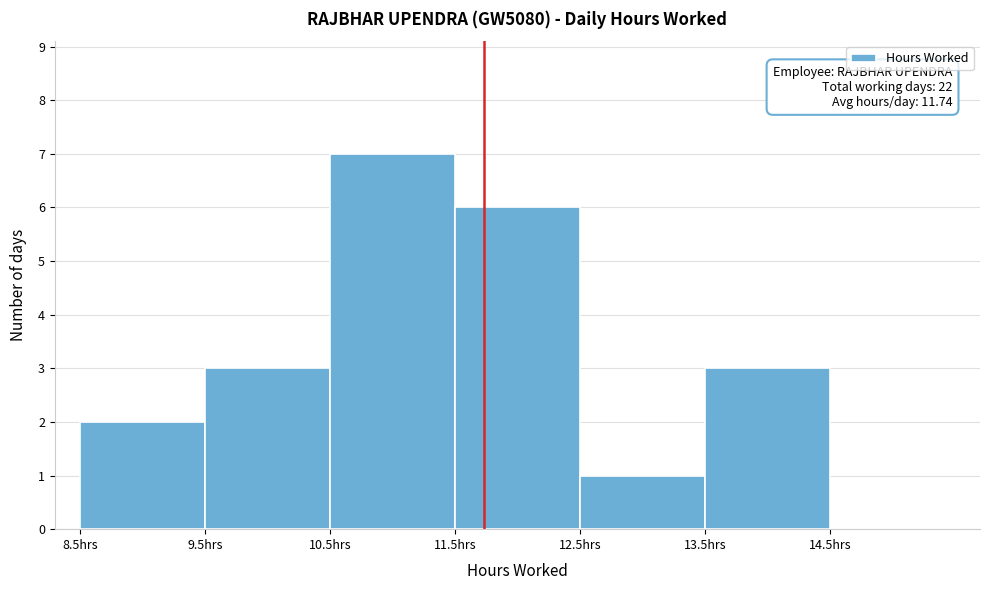

Which range on the x-axis has the tallest bar?

10.5 to 11.5